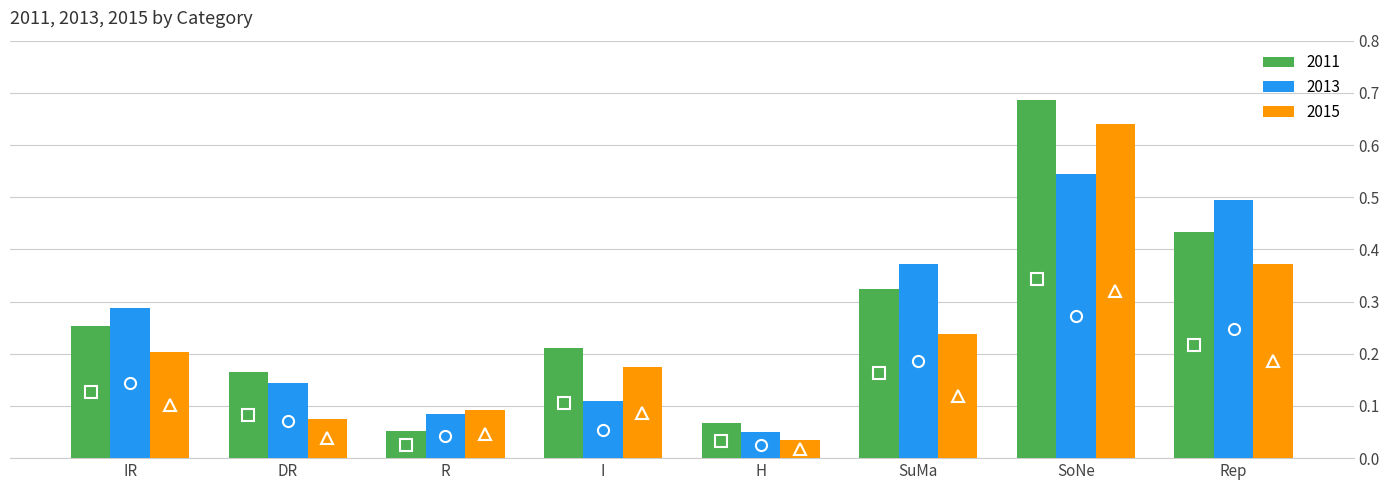

What is the total value across all series at SoNe?

1.9